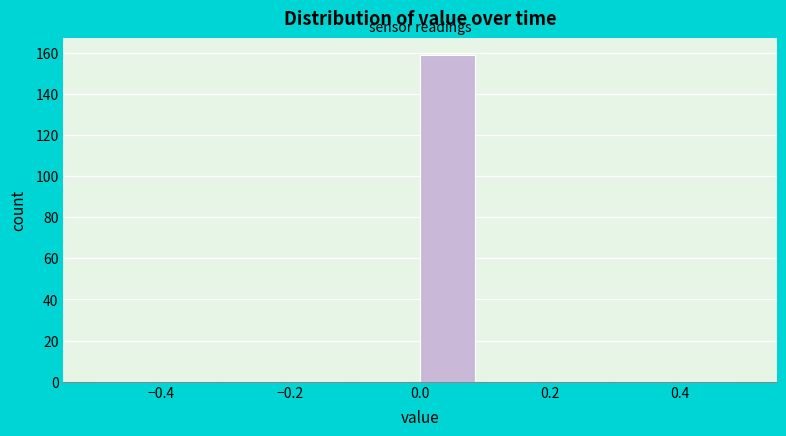

Reading left to right, list every bar in this chart as the range it spans on the x-axis followed by its height. The values are not printed on the chart, so give them approximately, as read against the axis.

-0.5 to -0.4: 0
-0.4 to -0.3: 0
-0.3 to -0.2: 0
-0.2 to -0.1: 0
-0.1 to 0.0: 0
0.0 to 0.1: 160
0.1 to 0.2: 0
0.2 to 0.3: 0
0.3 to 0.4: 0
0.4 to 0.5: 0